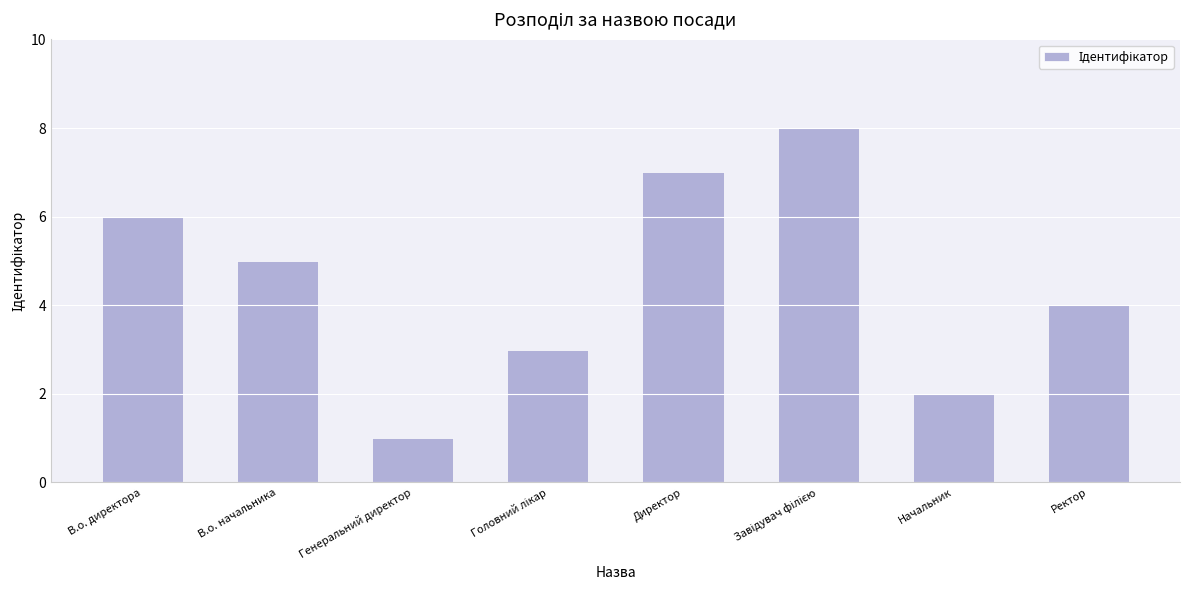

What is the label of the 2nd bar from the right?

Начальник